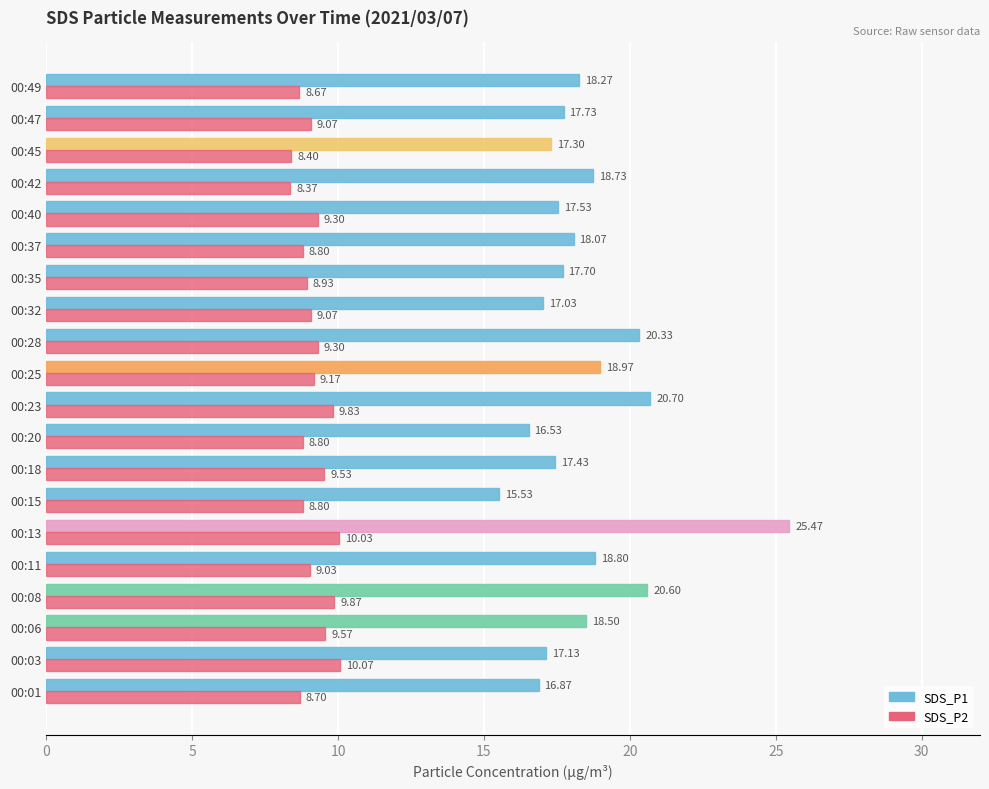

What is the sum of all SDS_P2 values?

183.3